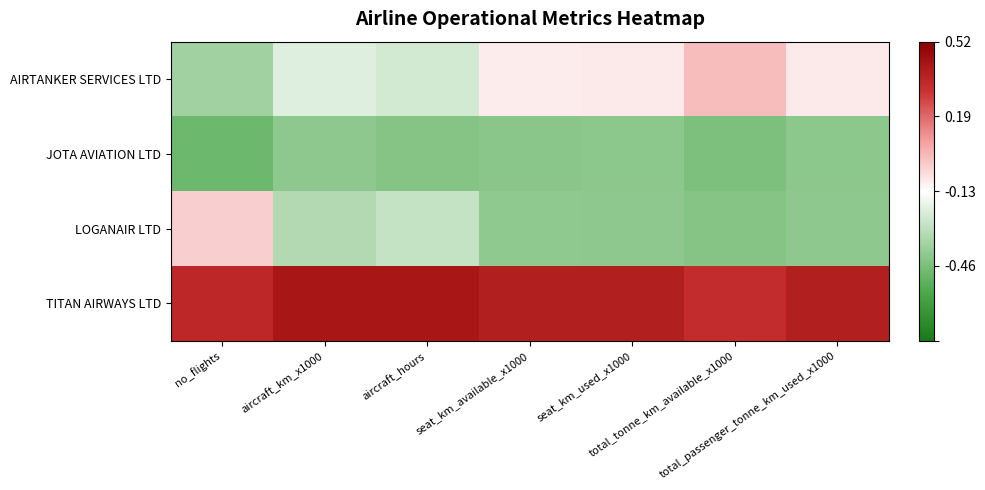

Between aircraft_hours and seat_km_available_x1000, which series saw the biggest shift?

AIRTANKER SERVICES LTD